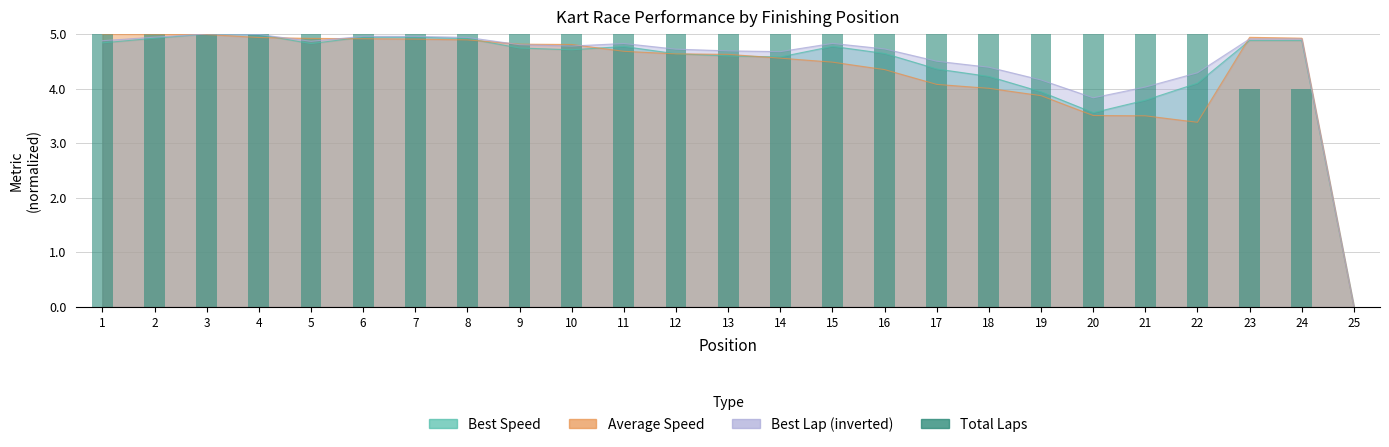

Between 25 and 24, which is larger?

24